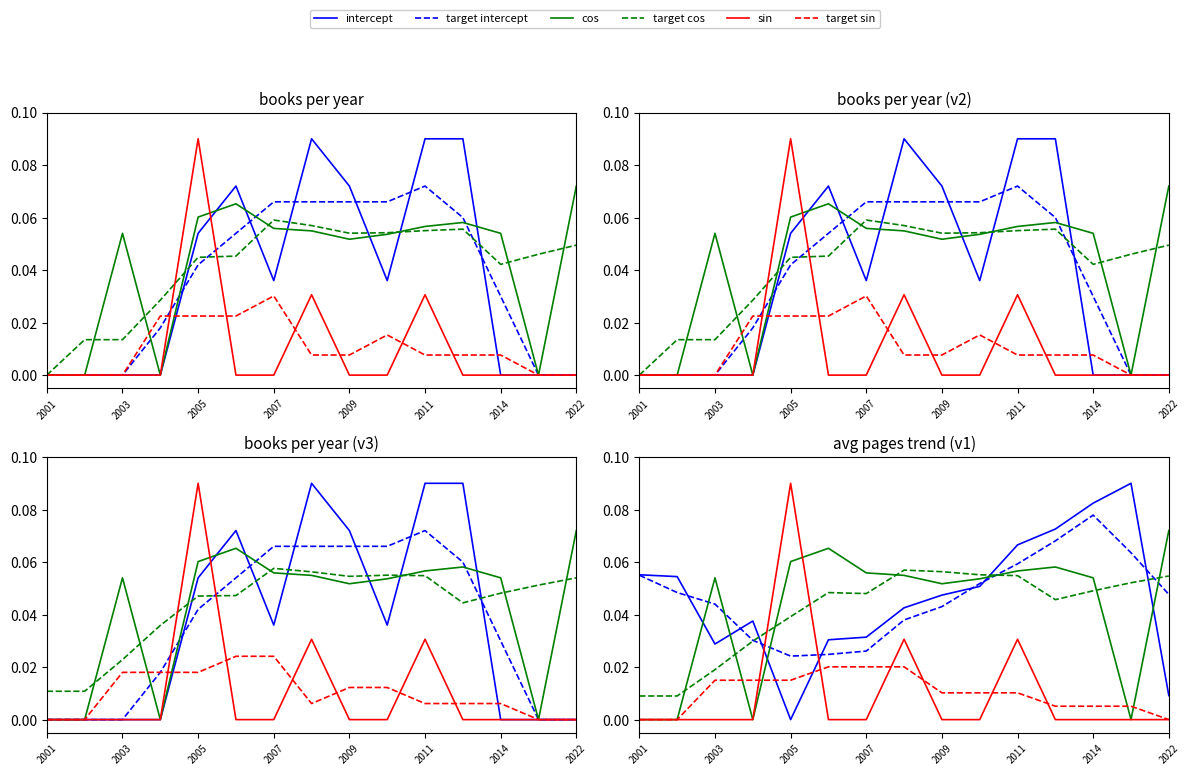

How many times do target cos and intercept cross each other?

3